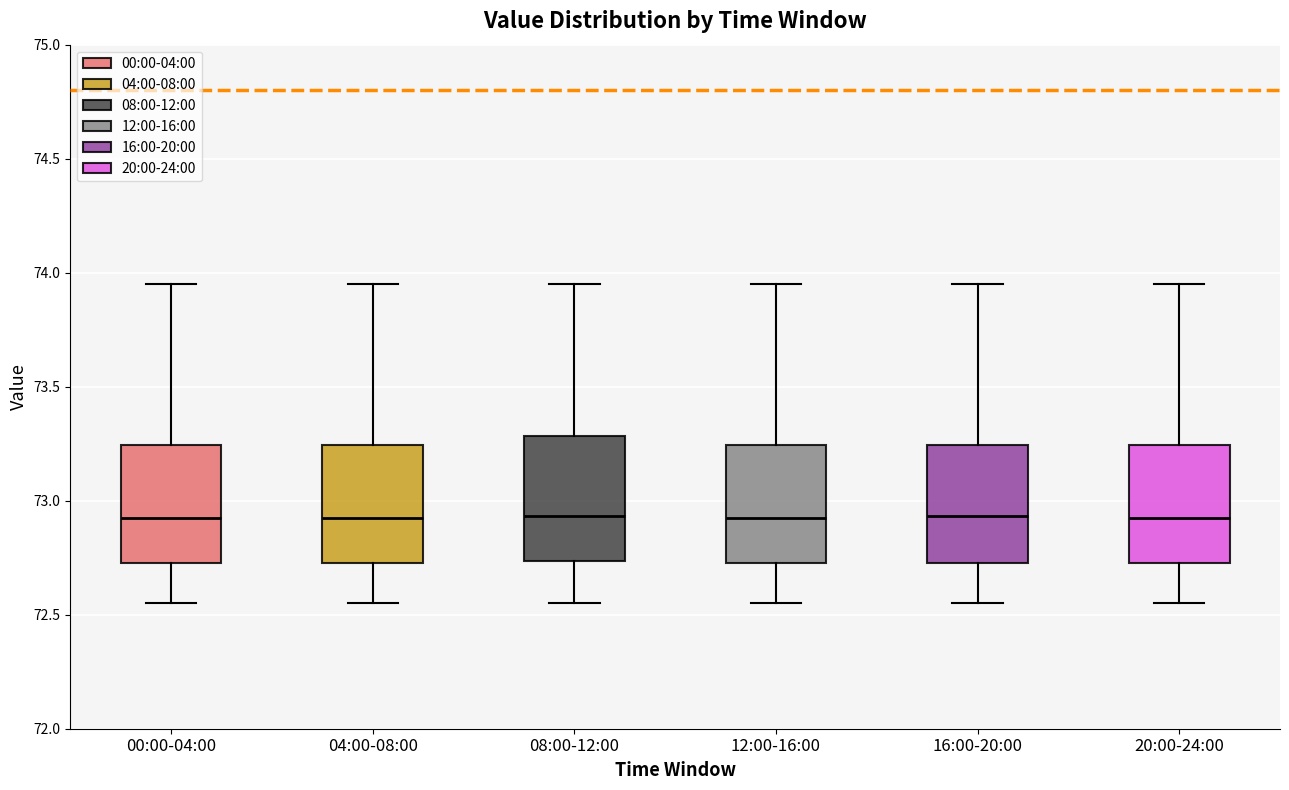

Reading left to right, read every box against the y-axis: the position of its median line, the range the box covers, and the ends of its whiskers. The values are not printed on the chart, so give them approximately, as read against the axis.

00:00-04:00: median 72.95, box 72.75 to 73.25, whiskers 72.55 to 73.95
04:00-08:00: median 72.95, box 72.75 to 73.25, whiskers 72.55 to 73.95
08:00-12:00: median 72.95, box 72.75 to 73.30, whiskers 72.55 to 73.95
12:00-16:00: median 72.95, box 72.75 to 73.25, whiskers 72.55 to 73.95
16:00-20:00: median 72.95, box 72.75 to 73.25, whiskers 72.55 to 73.95
20:00-24:00: median 72.95, box 72.75 to 73.25, whiskers 72.55 to 73.95